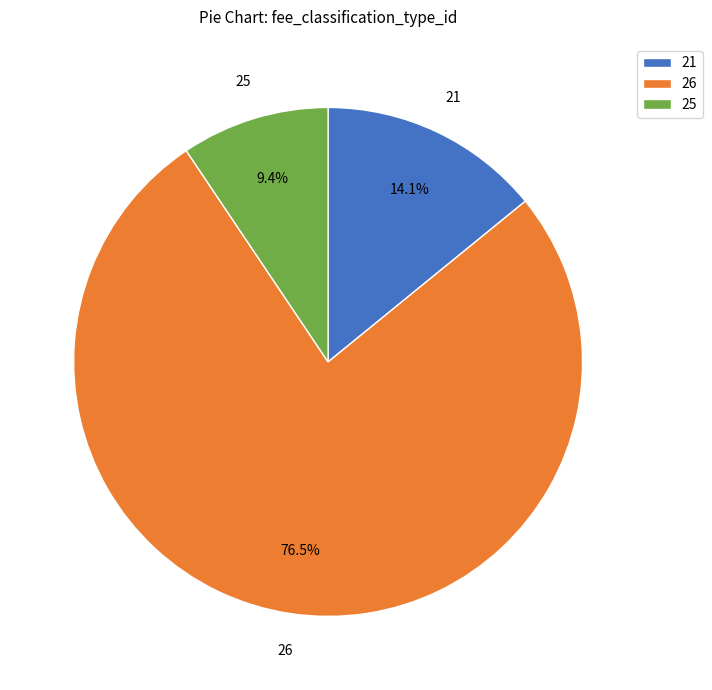

How many segments does this pie chart have?

3